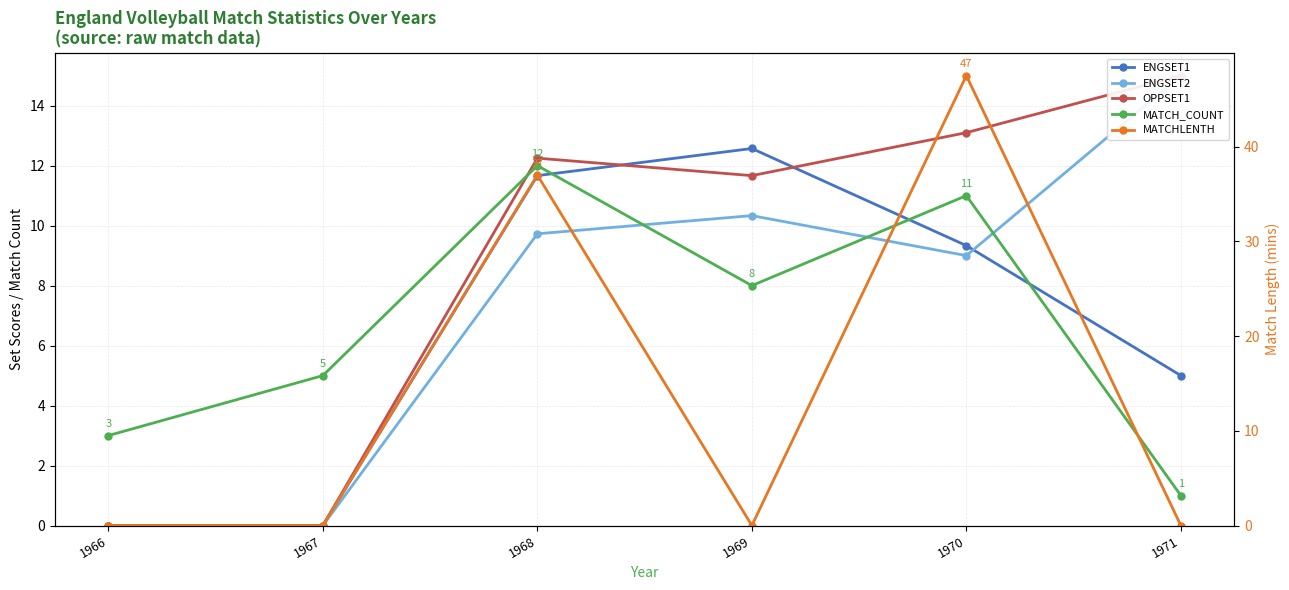

Between which two adjacent categories do ENGSET2 and ENGSET1 first intersect?

1970 and 1971